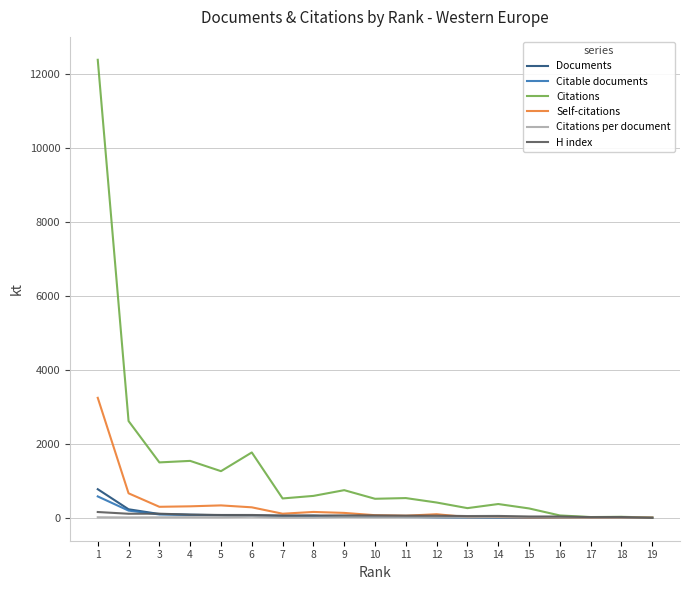

What is the maximum value shown in the chart?

12390.0